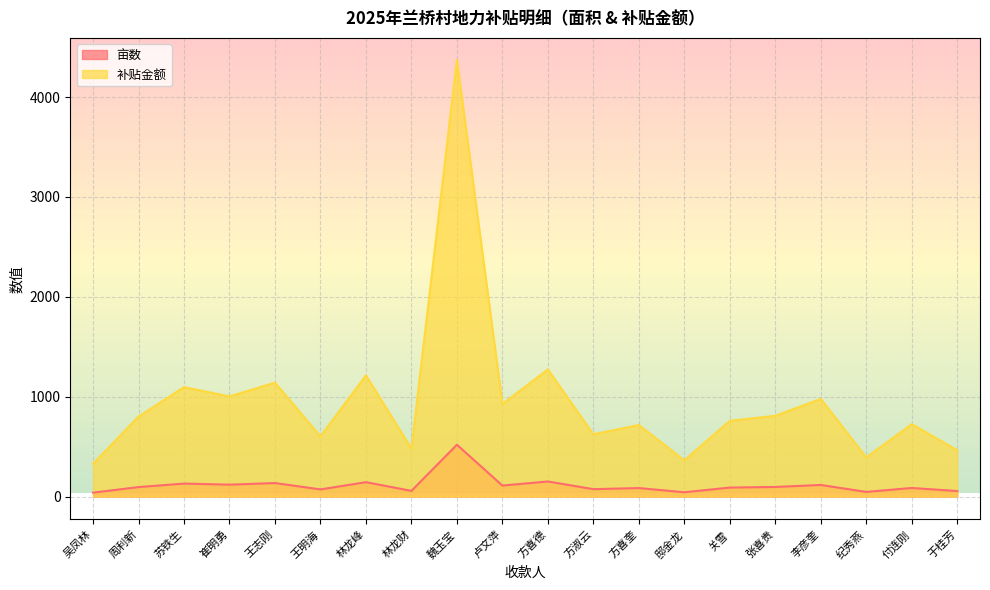

At which category does 补贴金额 reach its first local peak?

苏铁生